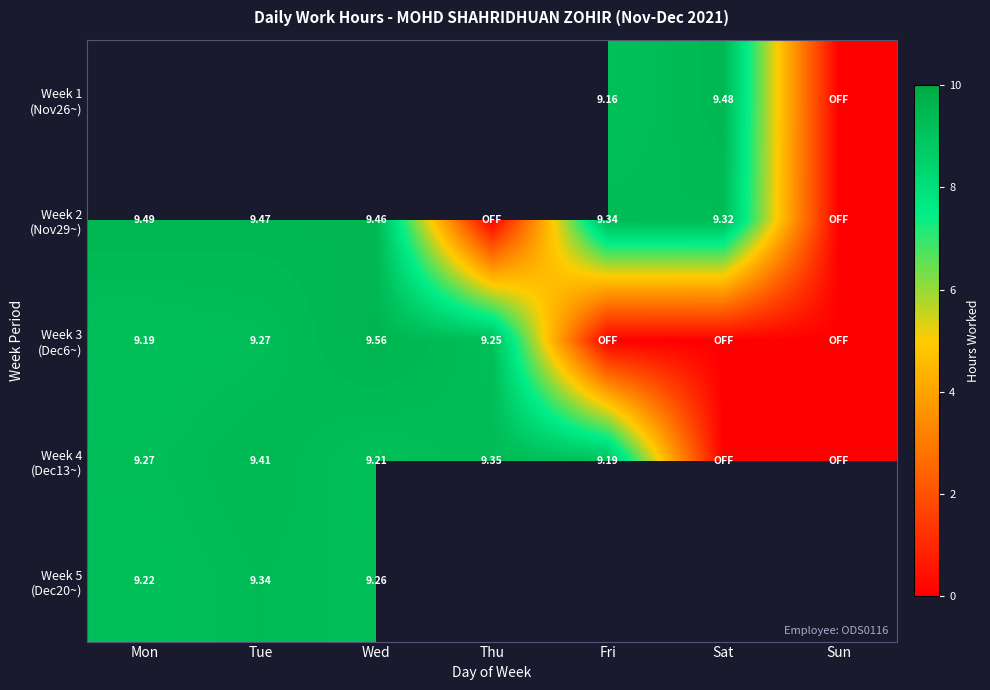

What is the difference between the Week 3 (Dec6~) values at Mon and Sun?

9.2